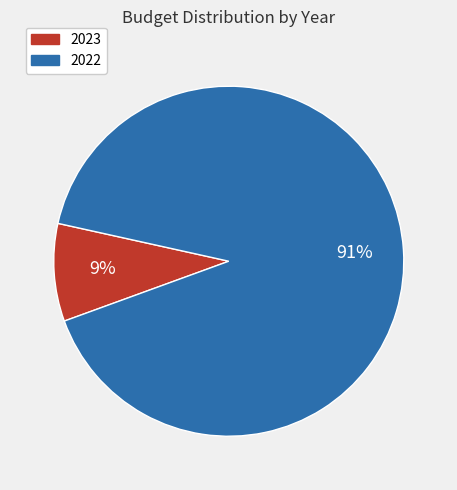

To the nearest percent, what percentage of the pie is 2023?

9%